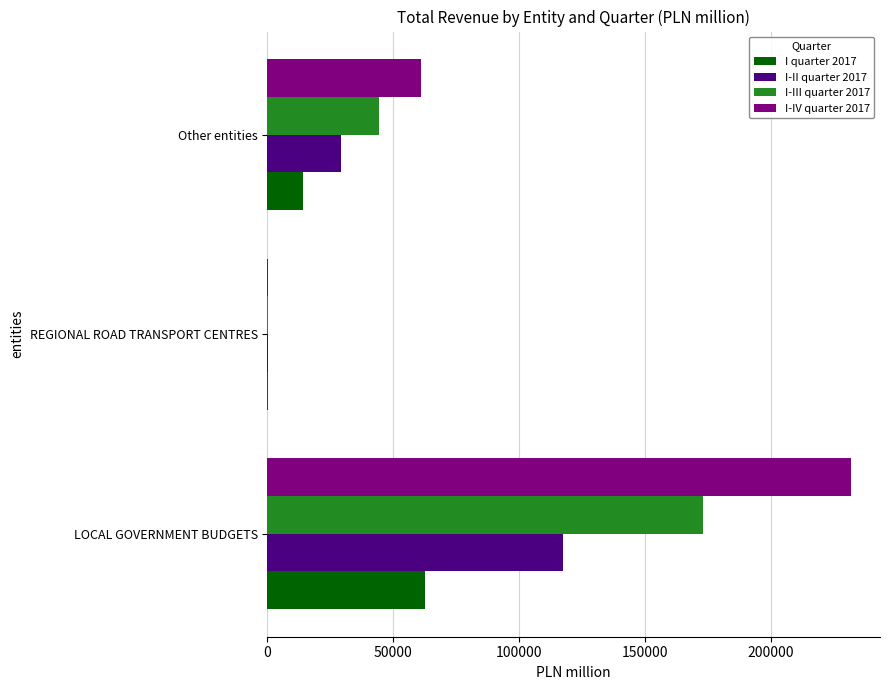

The I quarter 2017 series shows 34333 at LOCAL GOVERNMENT BUDGETS. True or false?

False